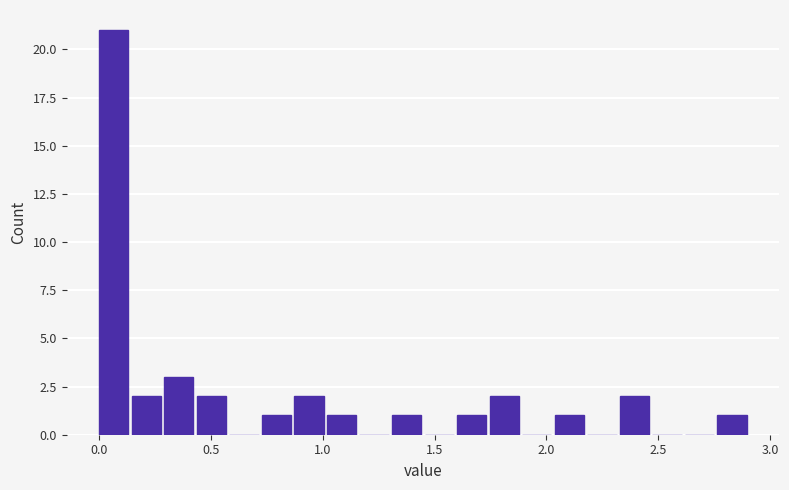

Read against the x-axis, roughly where is the centre of the tallest bar?

0.05